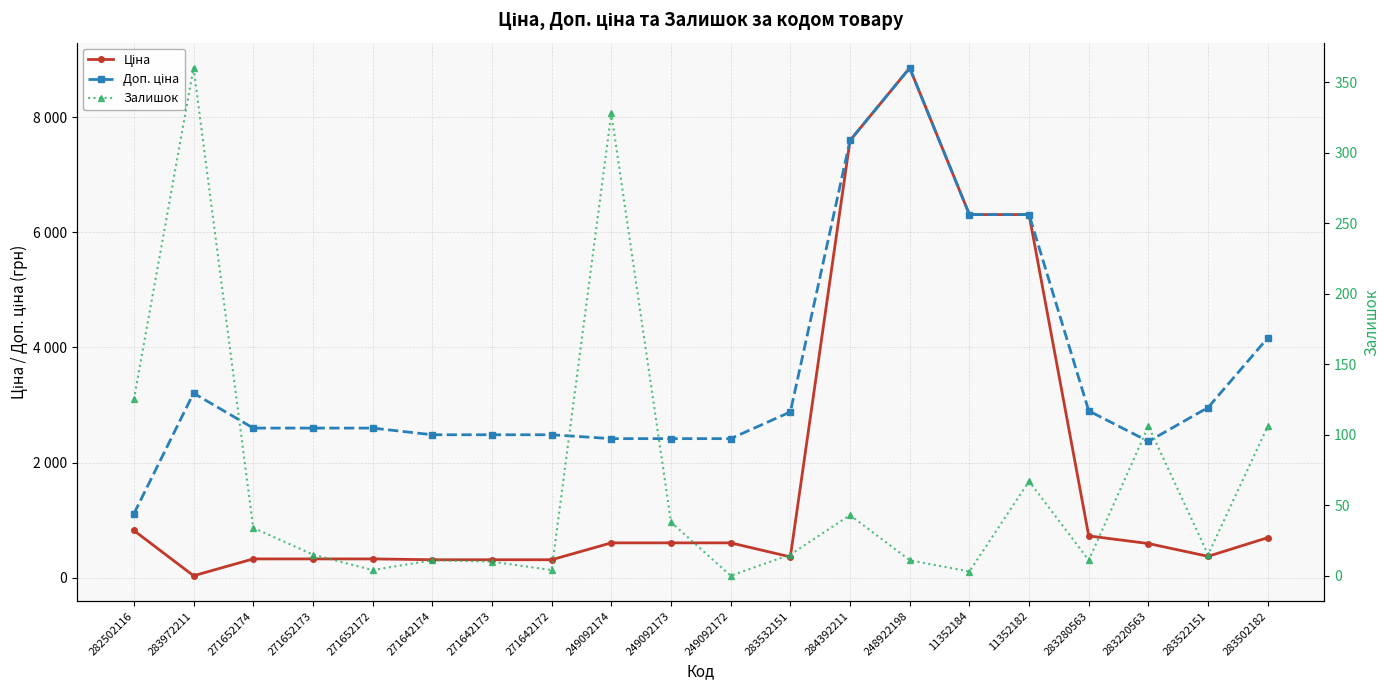

How many lines are shown in the chart?

3